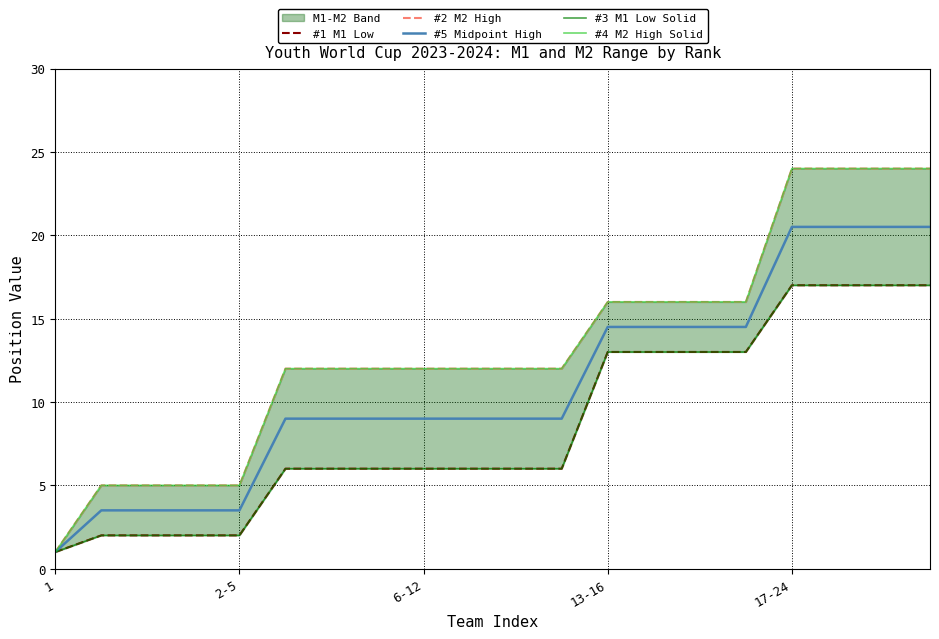

The value of #5 Midpoint High at 2-5 is 3.5. True or false?

True